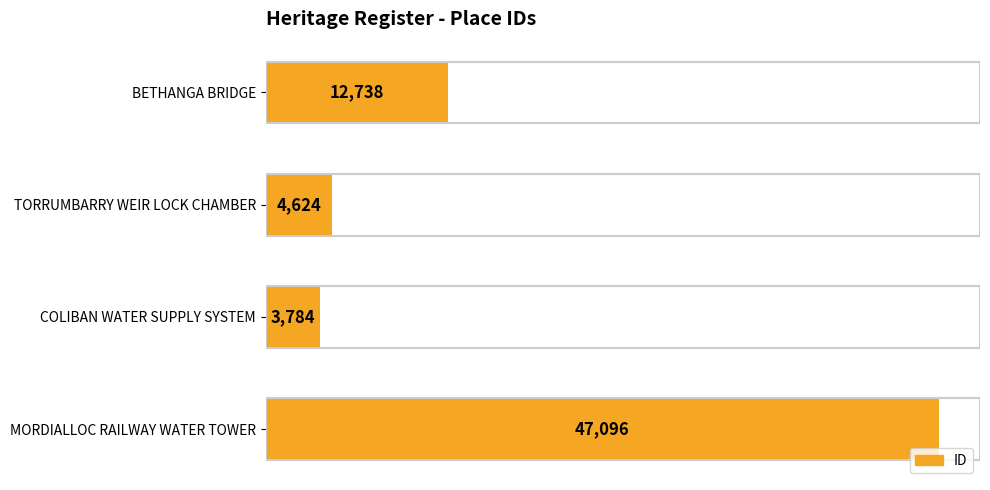

Reading top to bottom, what are all the values shown in this chart?

12738	4624	3784	47096